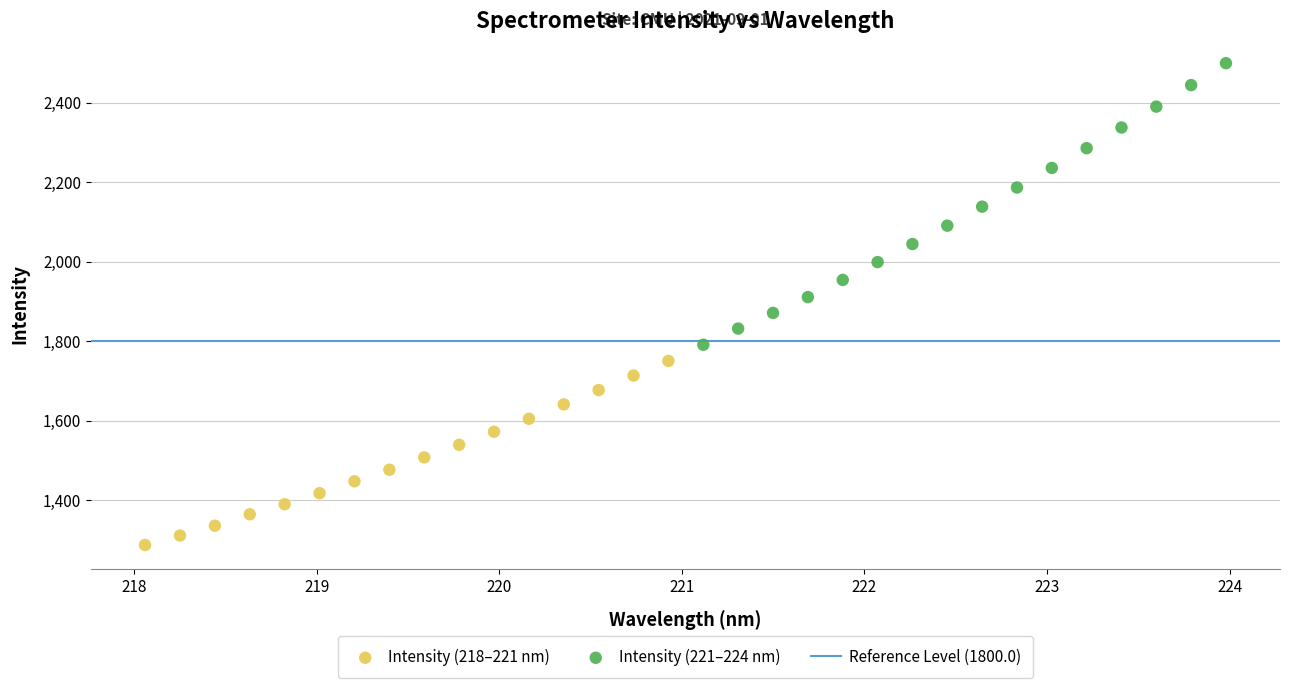

Which series reaches the maximum Y coordinate?

Intensity (221–224 nm)